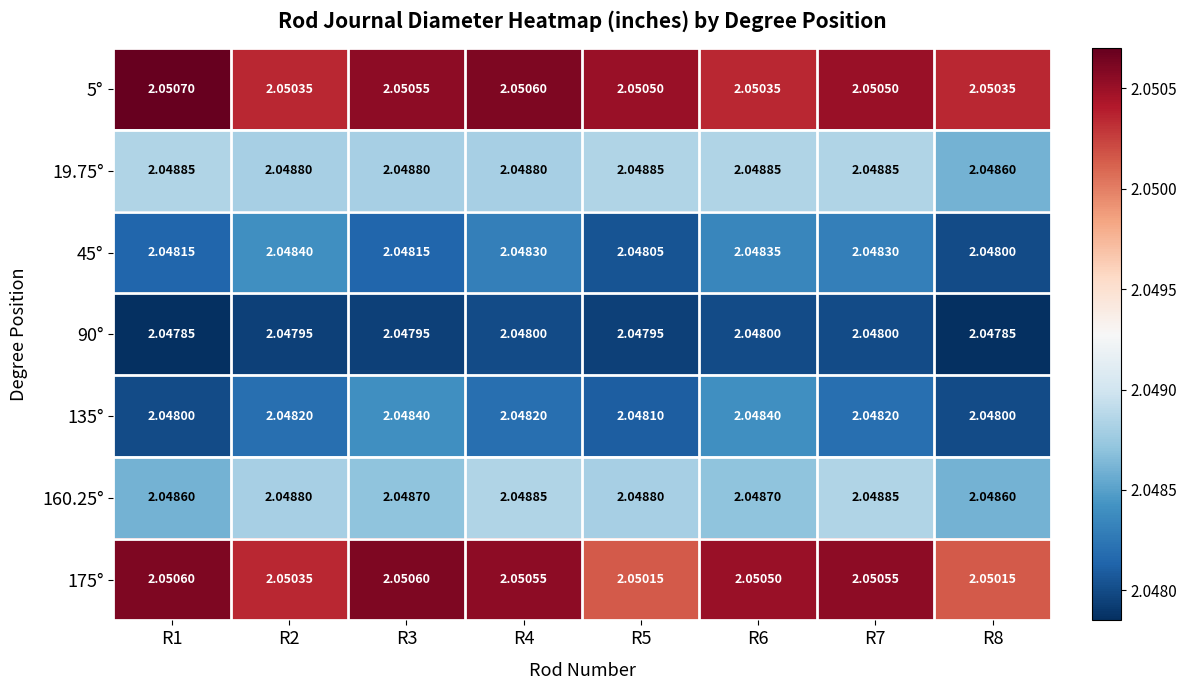

Count the number of data series in this chart.

7